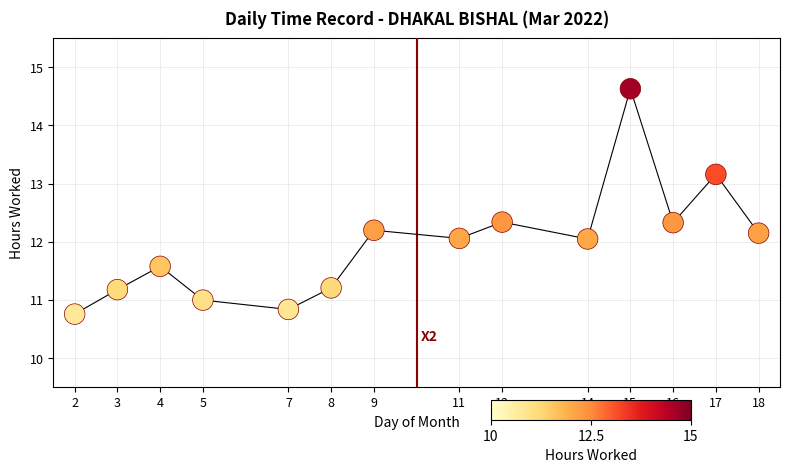

What is the range of Y values (max minus min)?

3.9